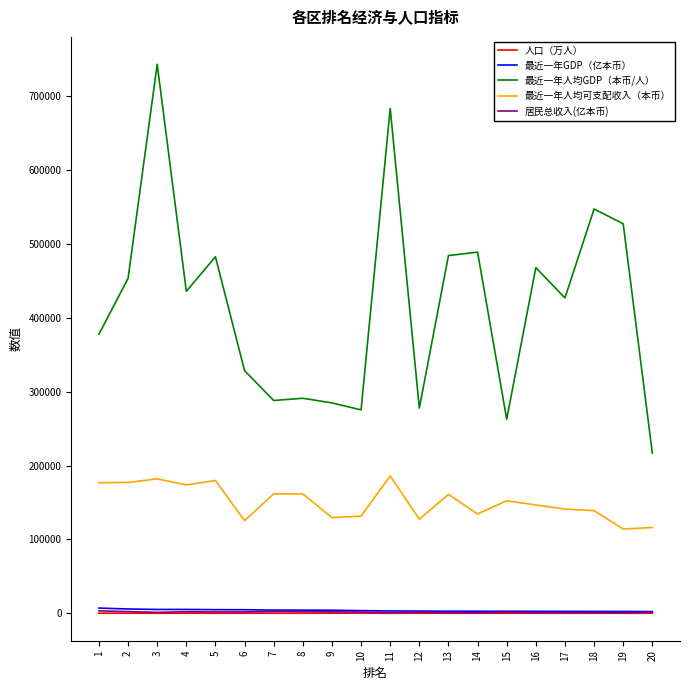

What is the difference between the highest and lowest values at 4?

436024.2